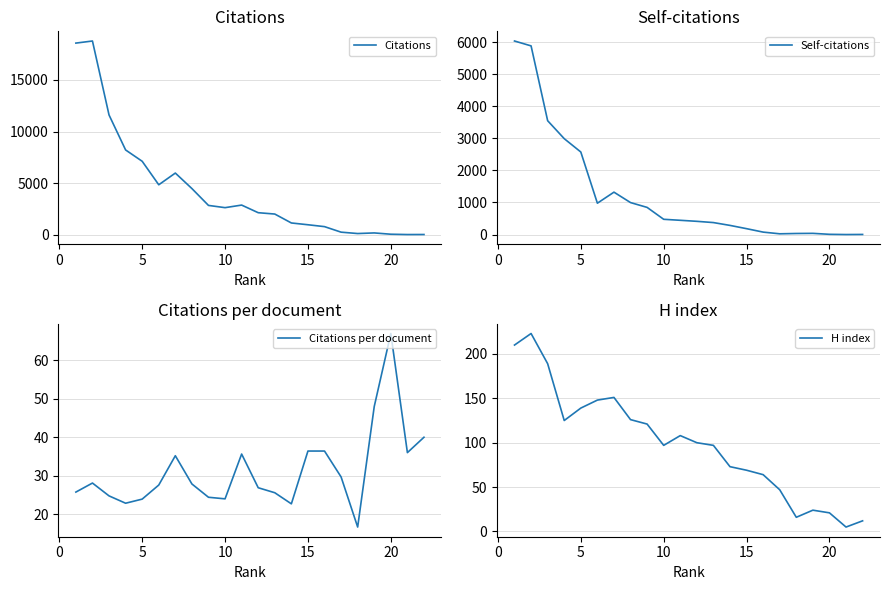

True or false: H index has a value of 174 at 10.

False